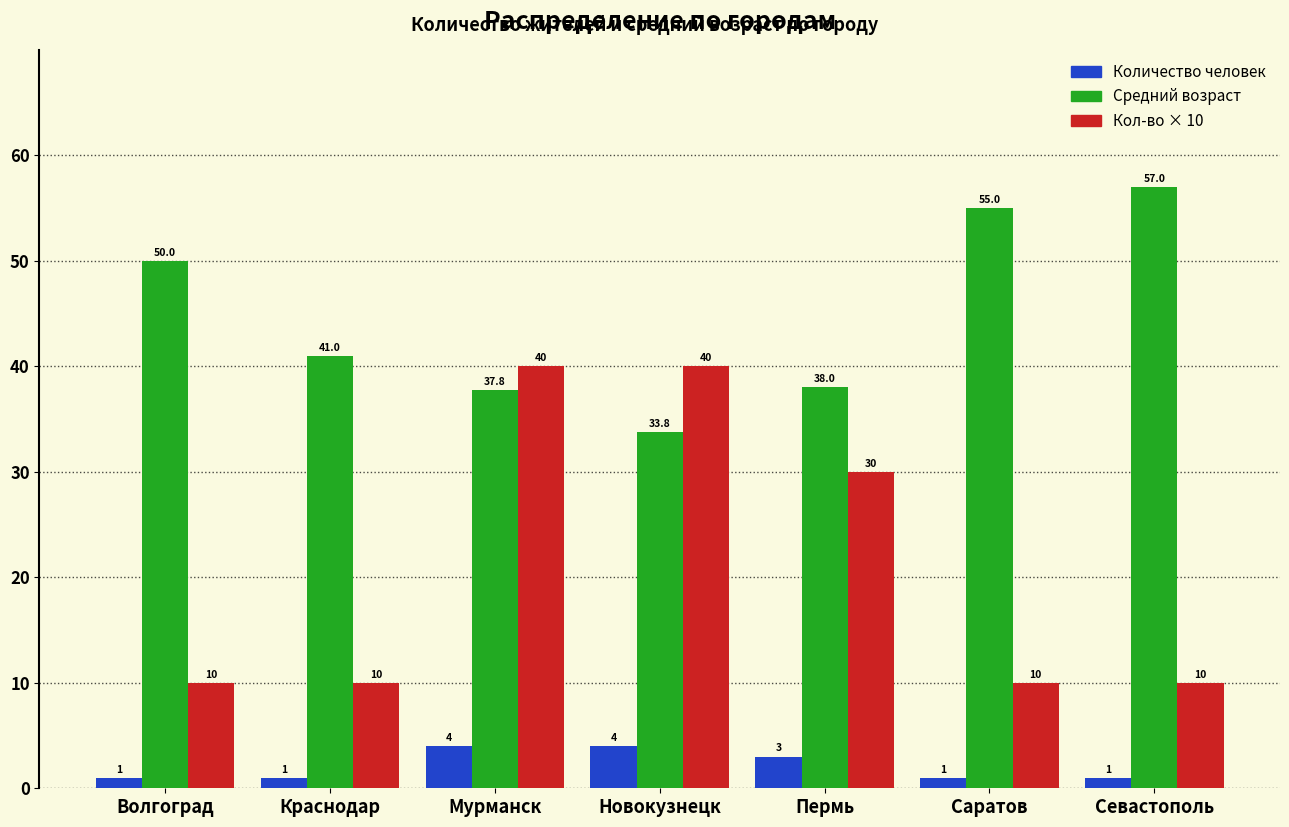

Where does the Средний возраст series first go above 41?

Волгоград